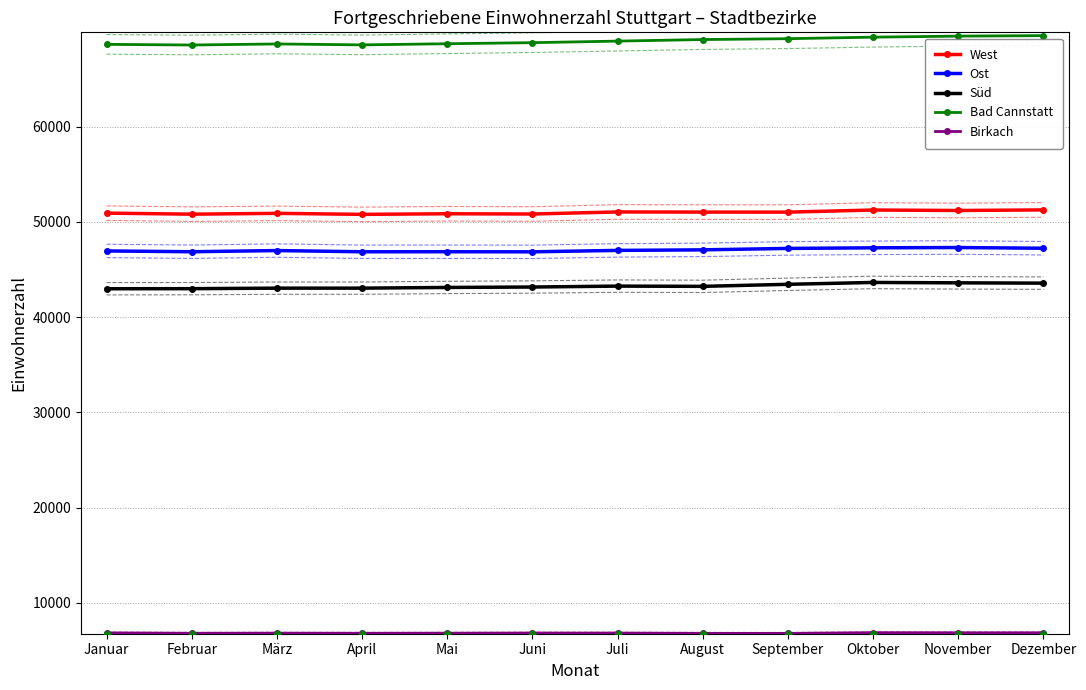

Which series reaches the maximum Y coordinate?

Bad Cannstatt